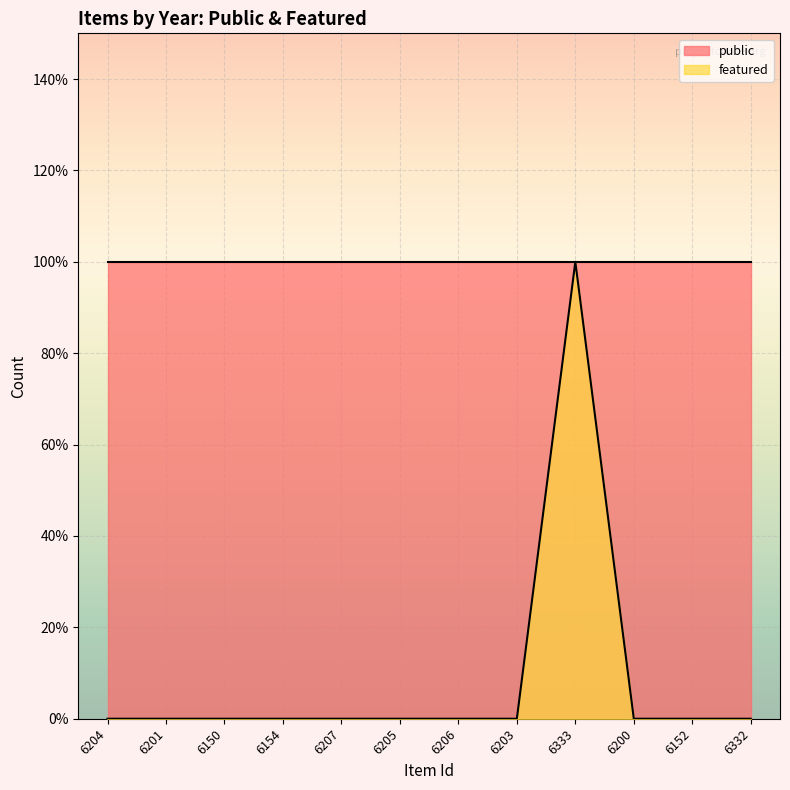

Reading right to left, what are all the values shown in this chart?

0	0	0	1	0	0	0	0	0	0	0	0